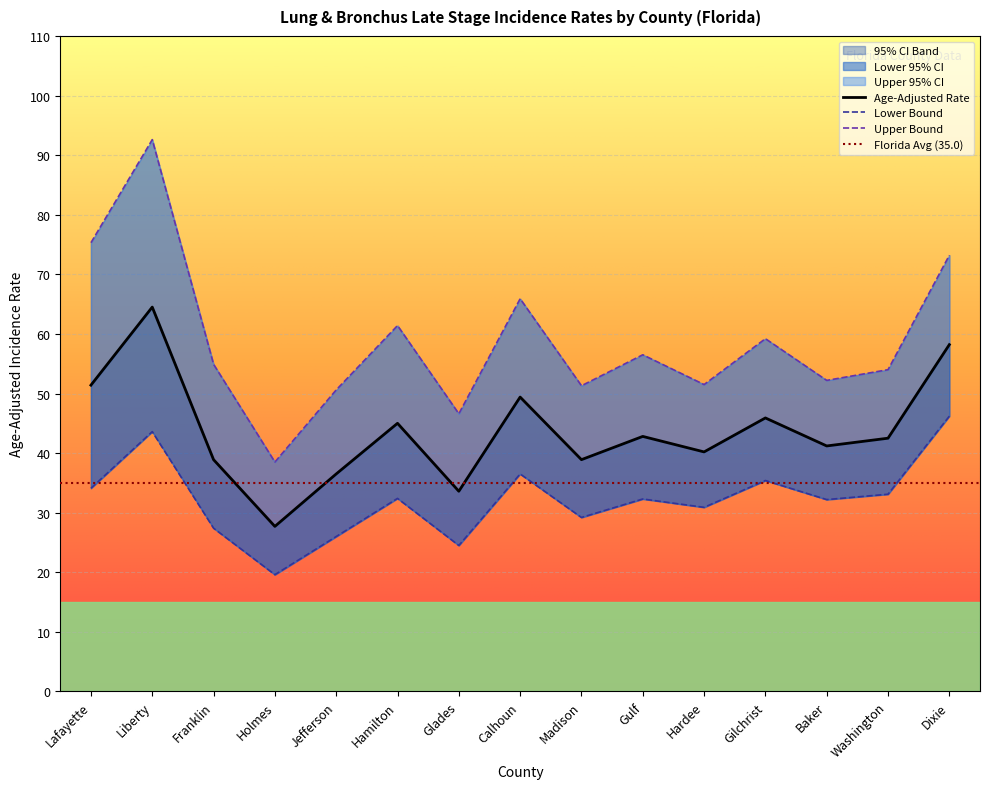

True or false: Upper 95% CI and Lower 95% CI cross at least once.

False